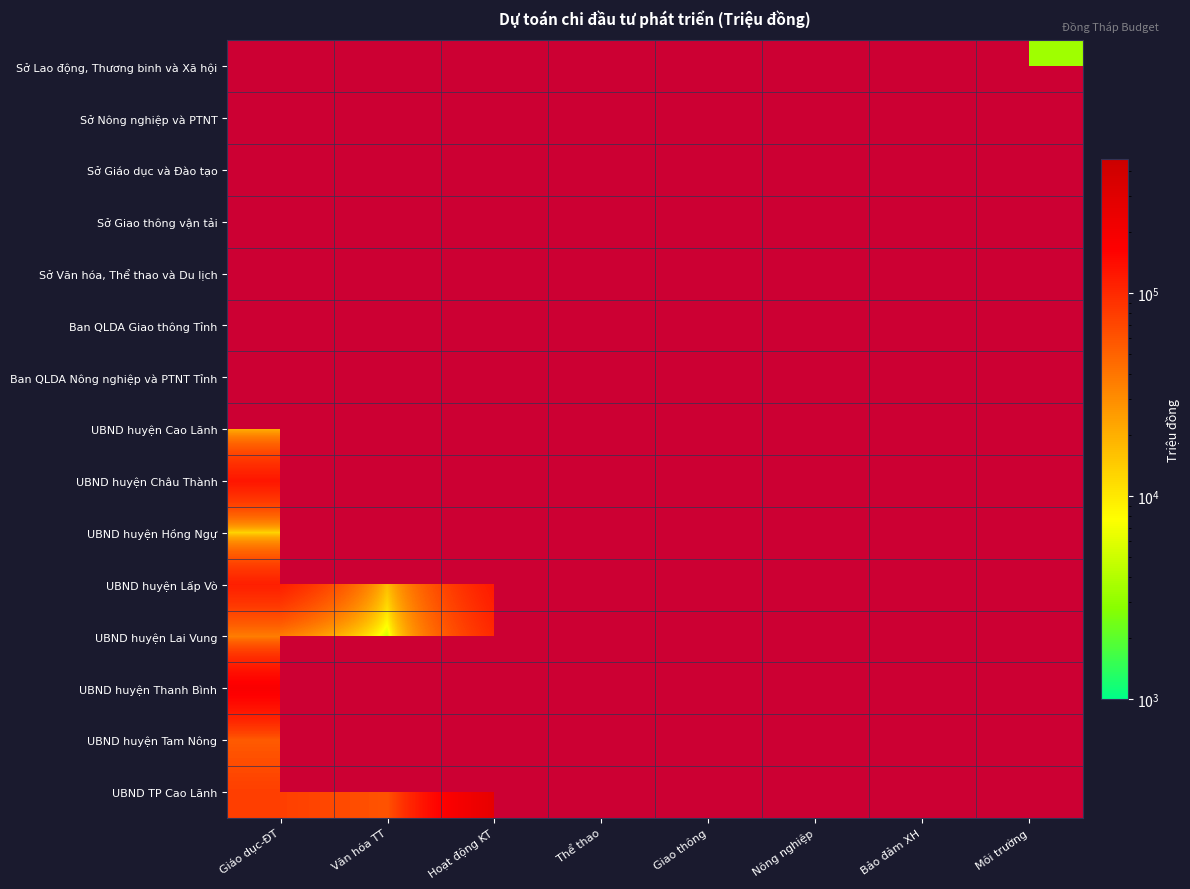

Between Giáo dục-ĐT and Giao thông, which series saw the biggest shift?

UBND huyện Lấp Vò